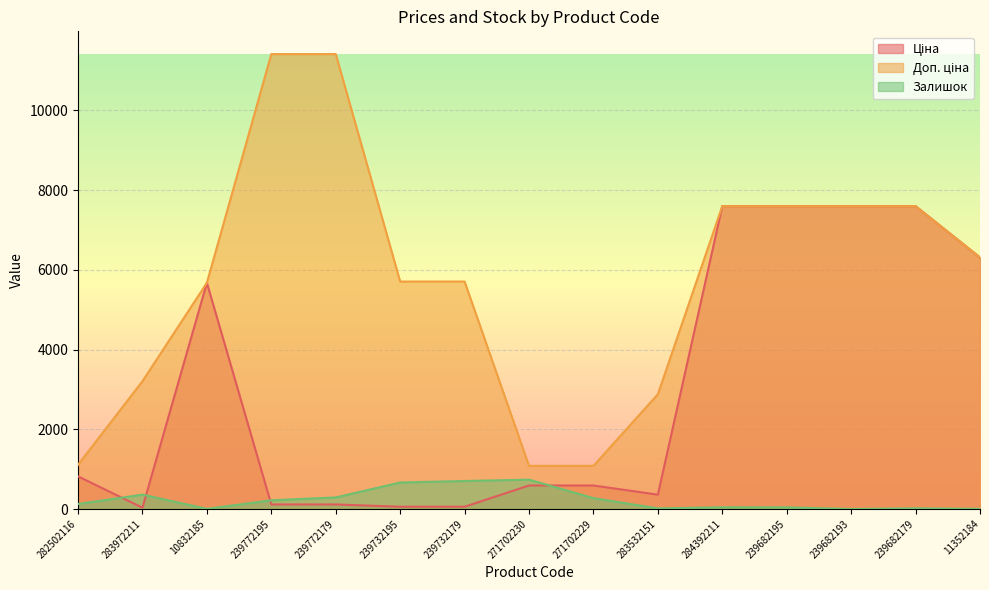

Which series has the largest total across all categories?

Доп. ціна